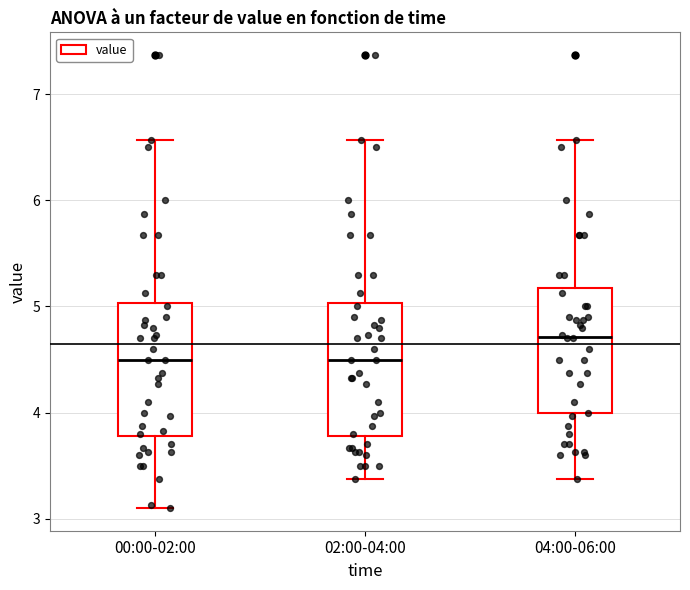

Where is the upper edge of the box for 02:00-04:00 on the y-axis? The values are not printed on the chart, so give them approximately, as read against the axis.

5.0